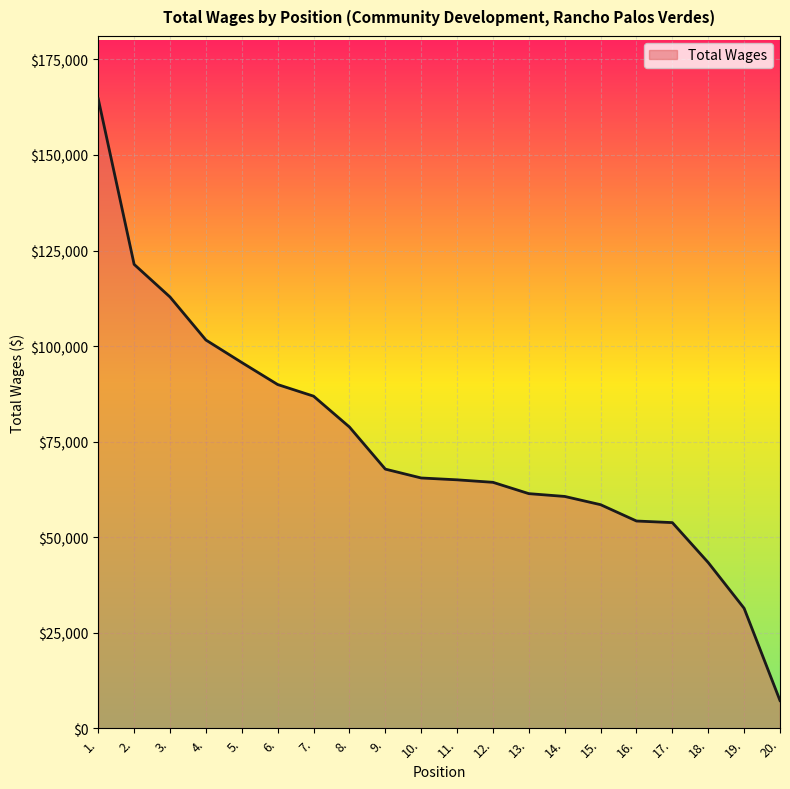

What is the difference between the second highest and minimum values?

114136